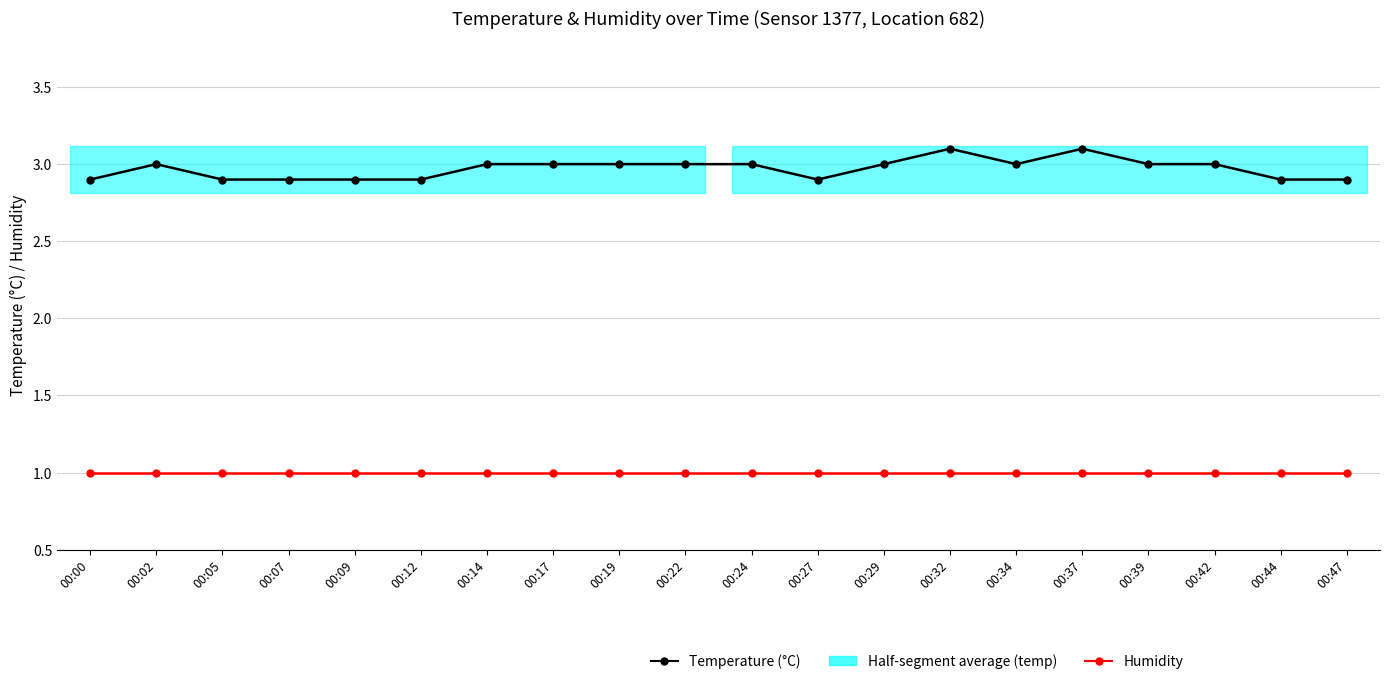

How many lines are shown in the chart?

2